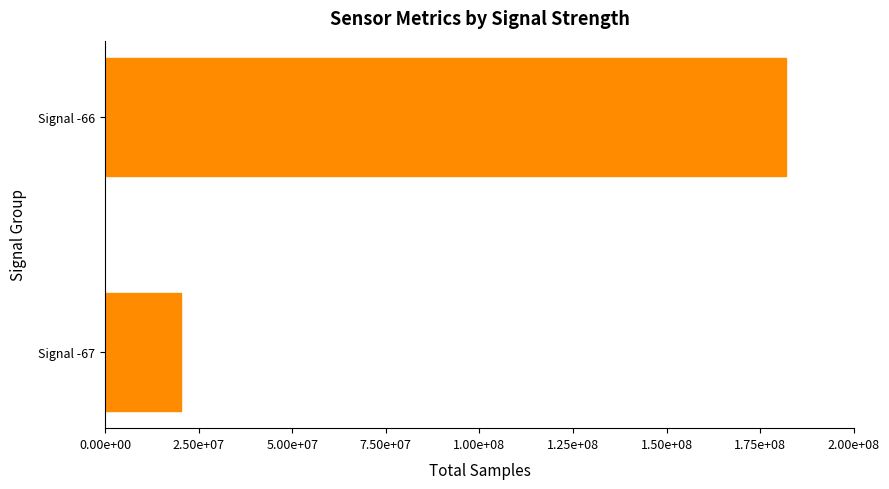

Are the bars horizontal?

Yes